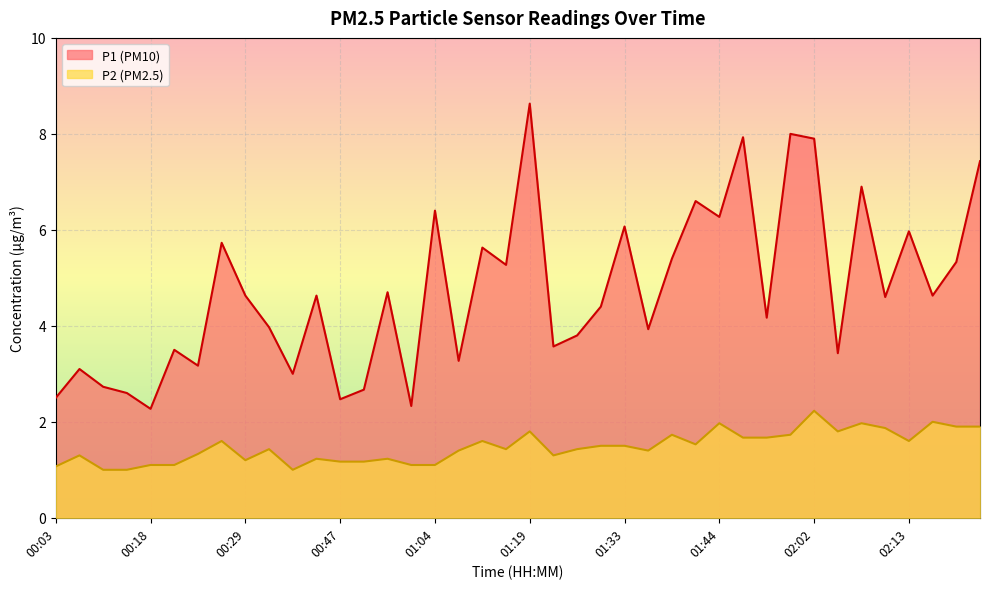

What is the difference between the maximum and minimum values in the P1 series?

6.4